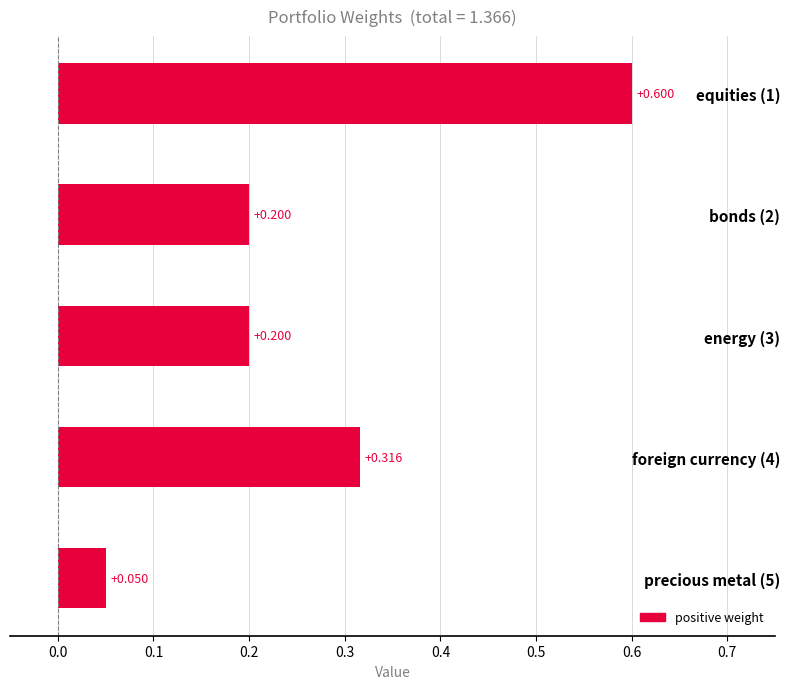

How many bars are there in total?

5